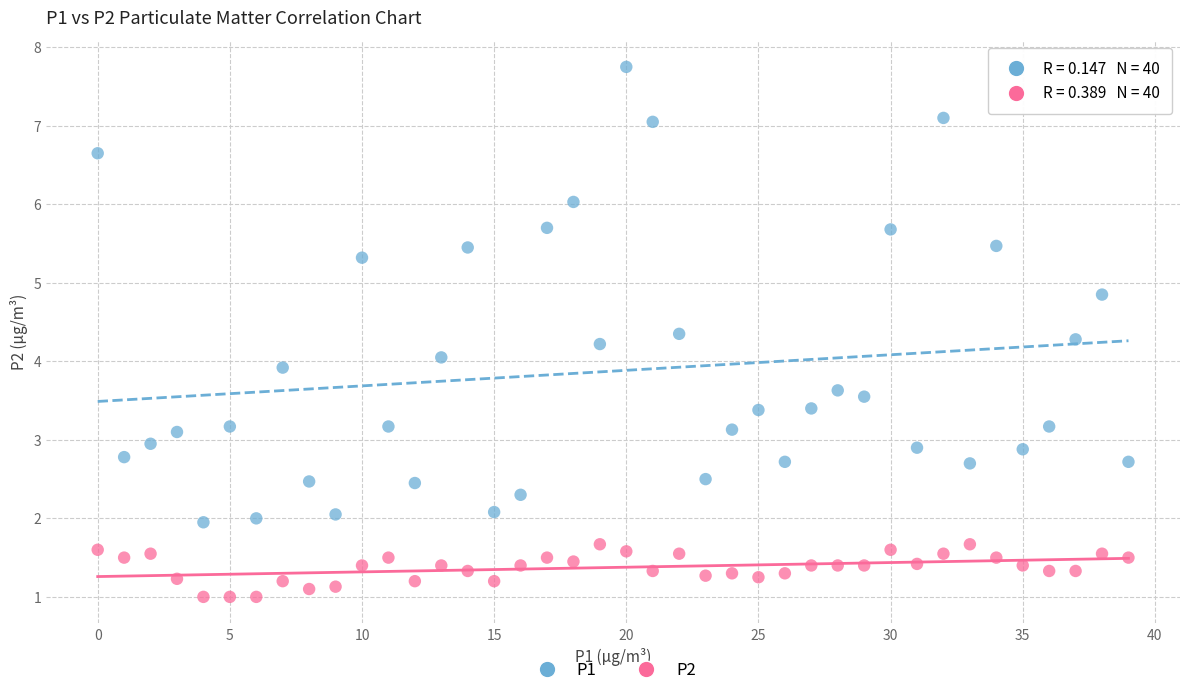

Which series contains the lowest Y value?

P2